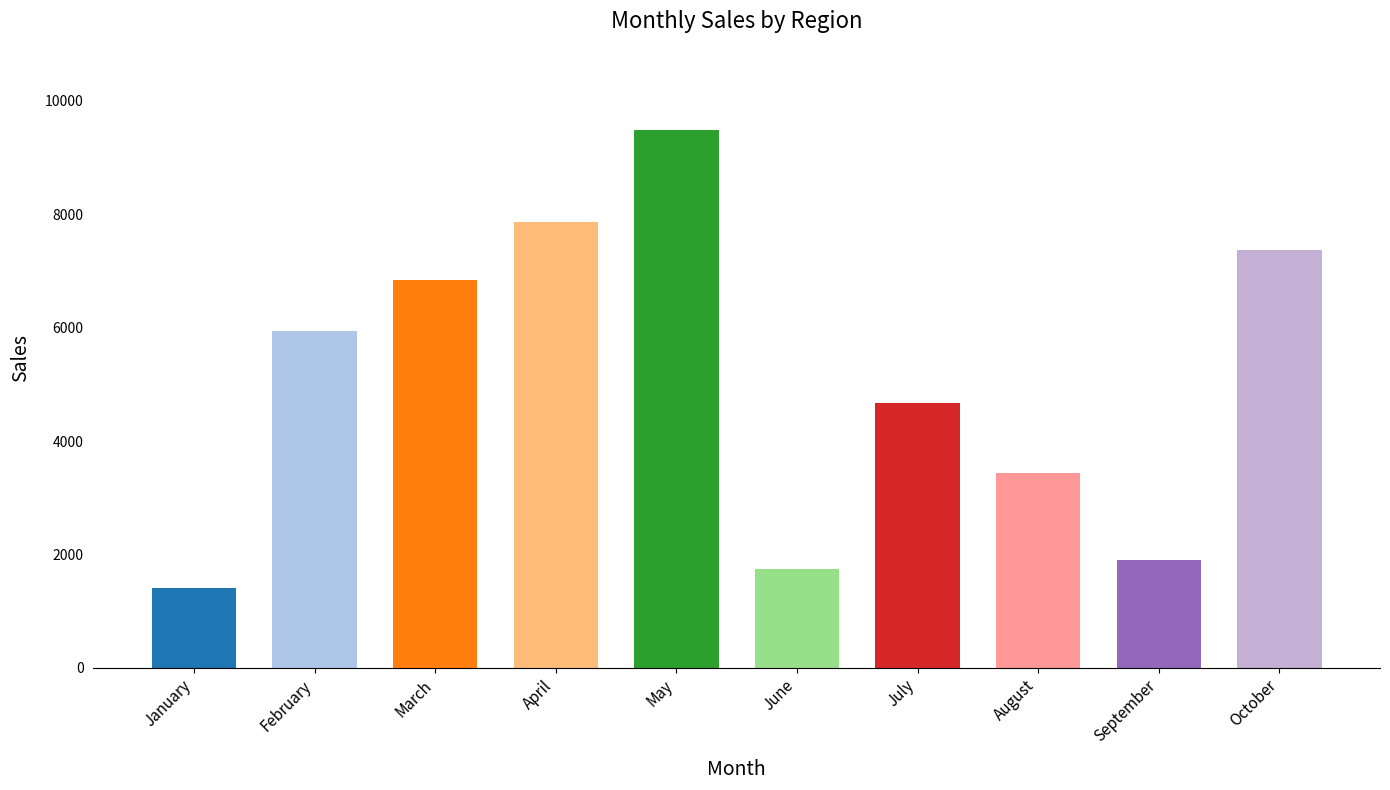

Reading right to left, extract all data points from this chart.

October=7364	September=1896	August=3437	July=4662	June=1734	May=9496	April=7871	March=6835	February=5935	January=1402